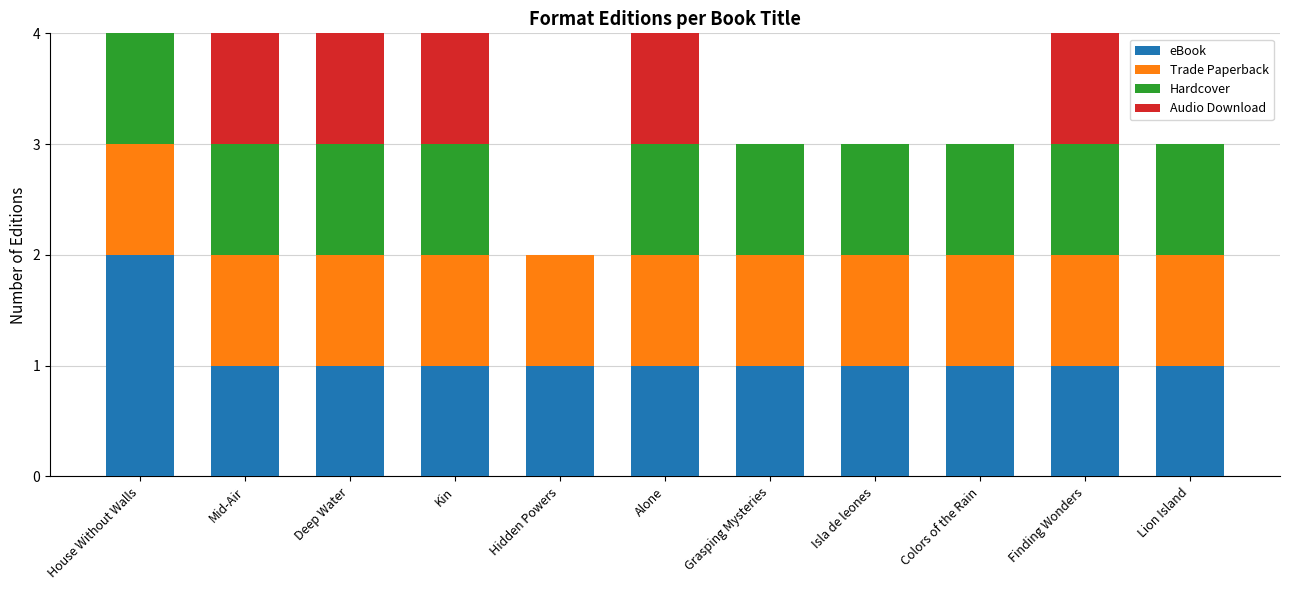

The value of eBook at Isla de leones is 2. True or false?

False